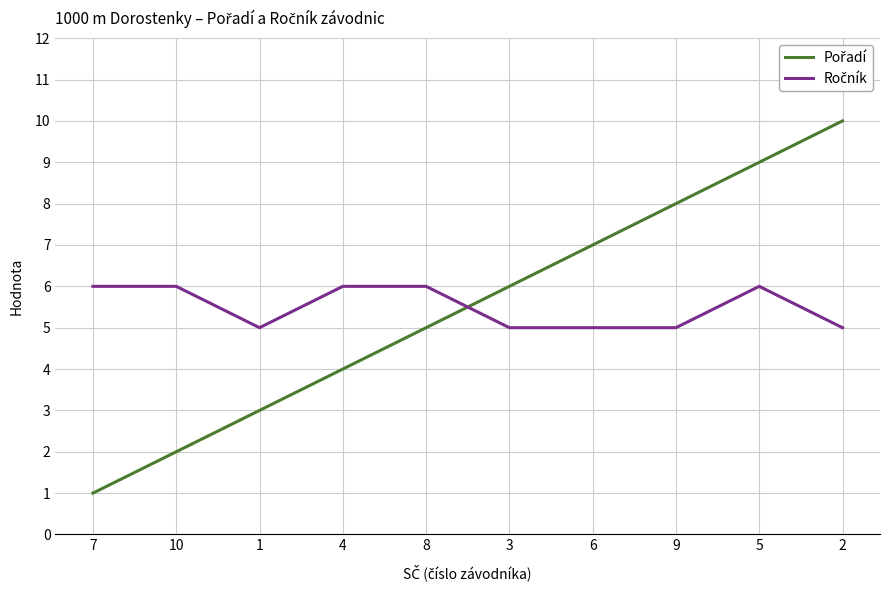

What position from the left is 5?

9